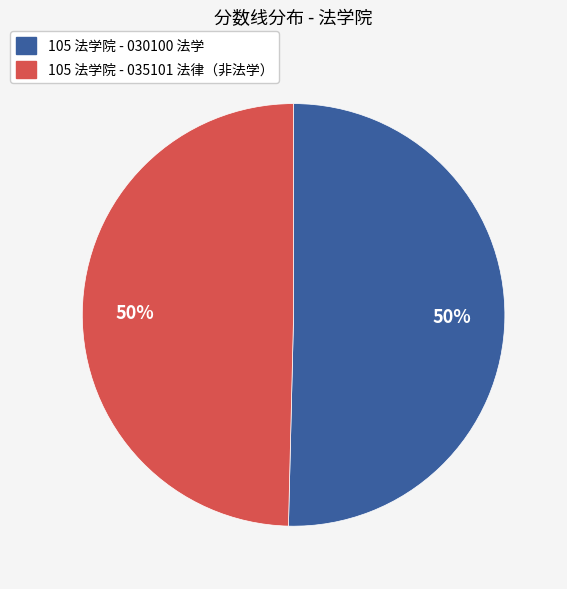

True or false: 105 法学院 - 030100 法学 accounts for 50% of the total.

True